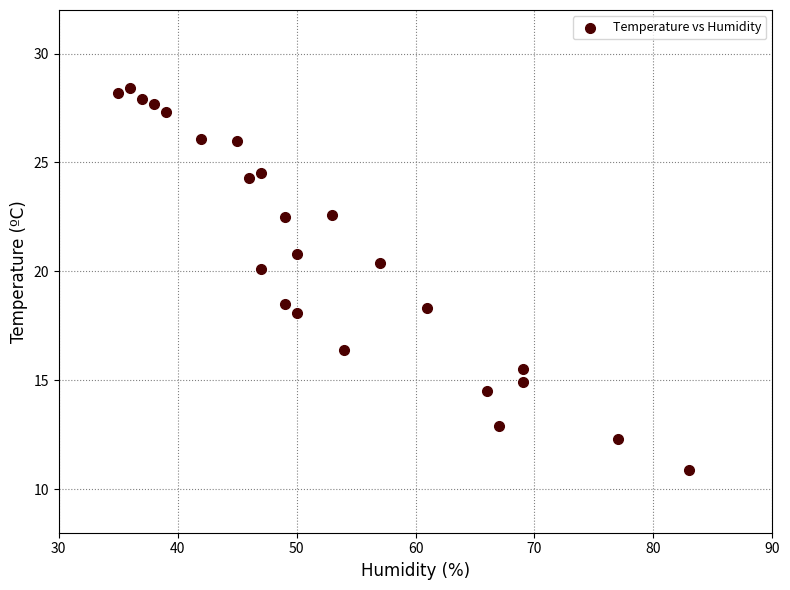

What is the range of X values (max minus min)?

48.0